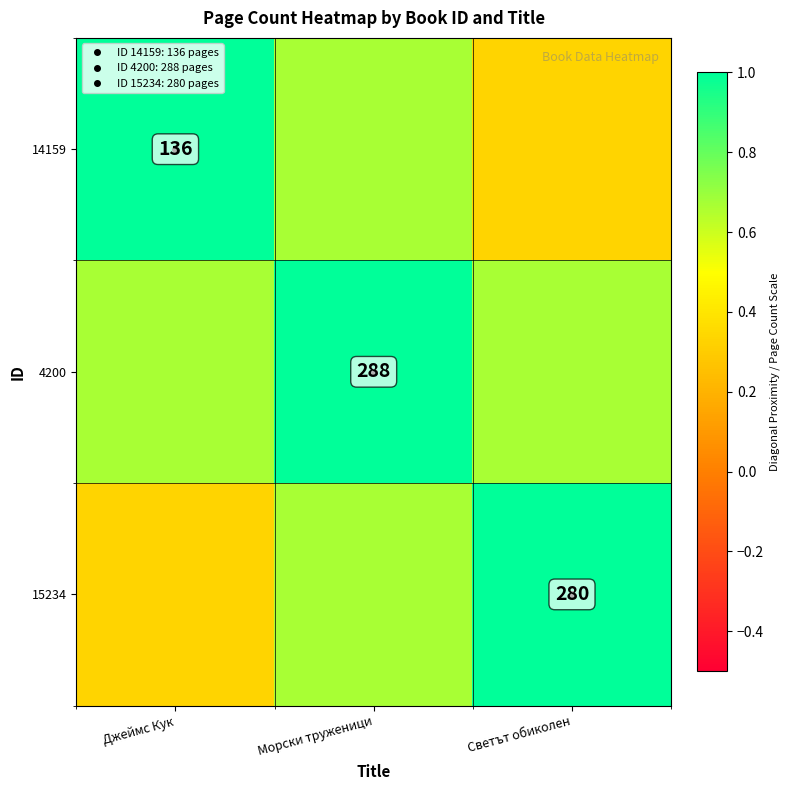

At how many categories does at least one series exceed 0?

3